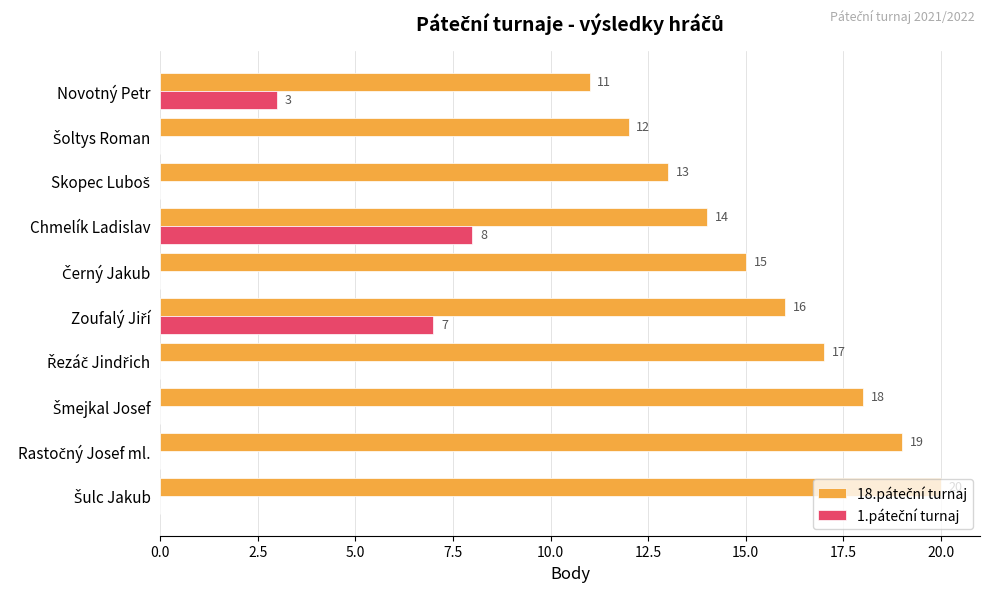

What is the greatest value displayed?

20